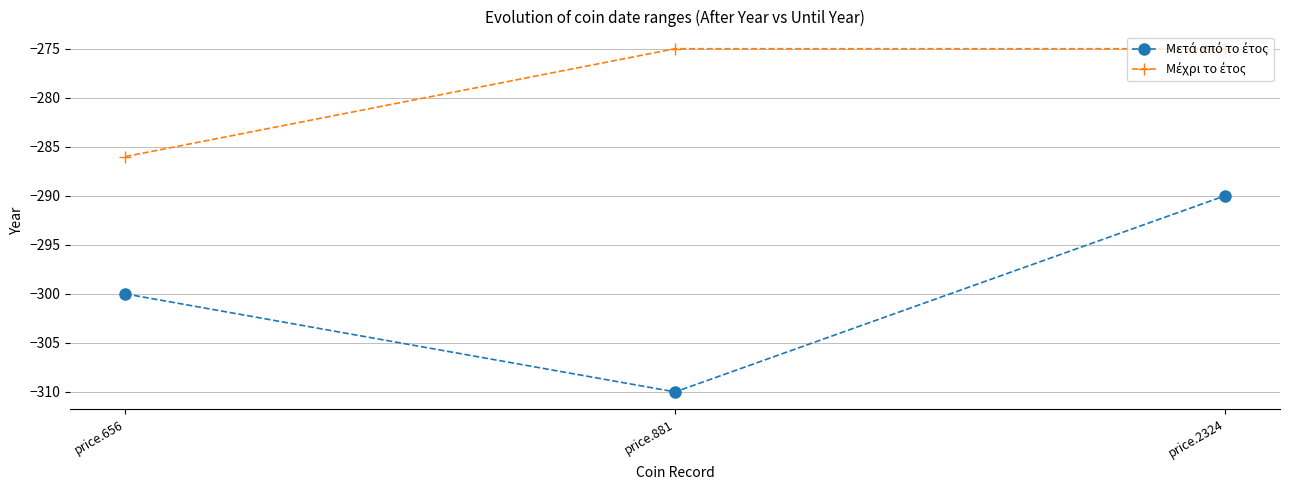

What is the difference between the highest and lowest values at price.881?

35